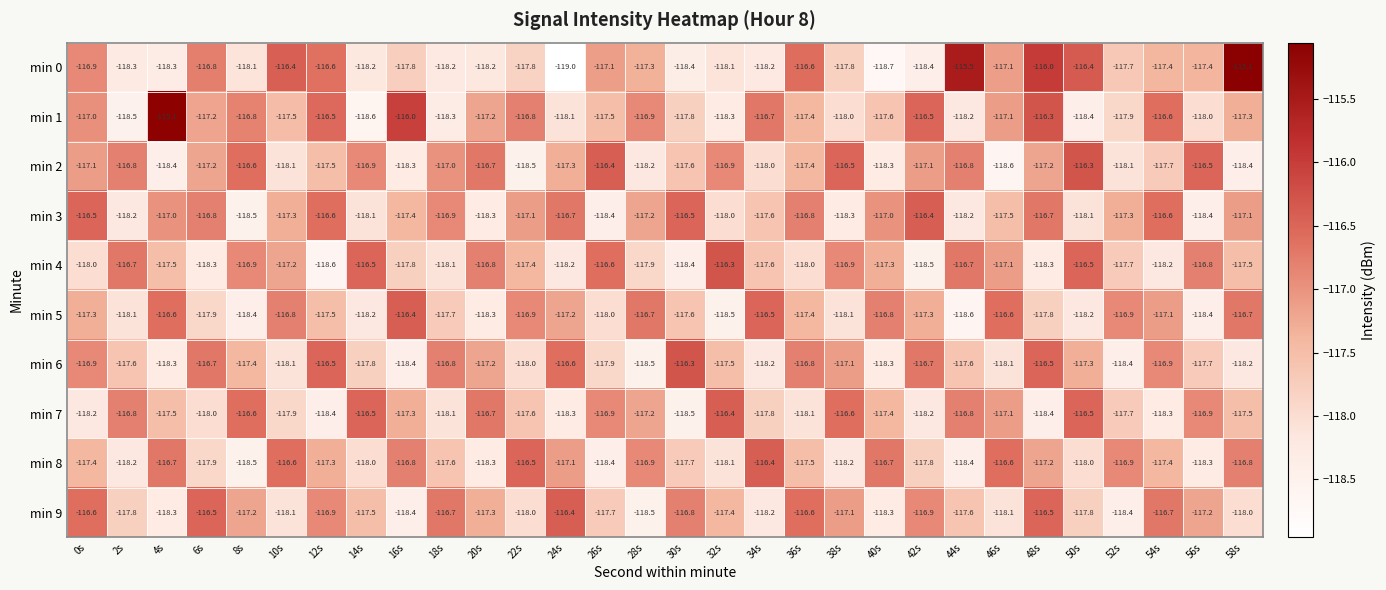

Which label corresponds to the smallest value in the chart?

24s